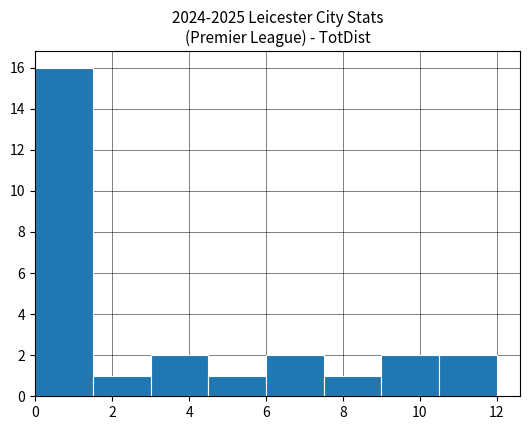

Reading left to right, transcribe this chart: for each bar, give the range it covers on the x-axis and its height. Neither the bar edges nor the heights are printed on the chart, so give them approximately, as read against the axes.

0.0 to 1.5: 16
1.5 to 3.0: 1
3.0 to 4.5: 2
4.5 to 6.0: 1
6.0 to 7.5: 2
7.5 to 9.0: 1
9.0 to 10.5: 2
10.5 to 12.0: 2